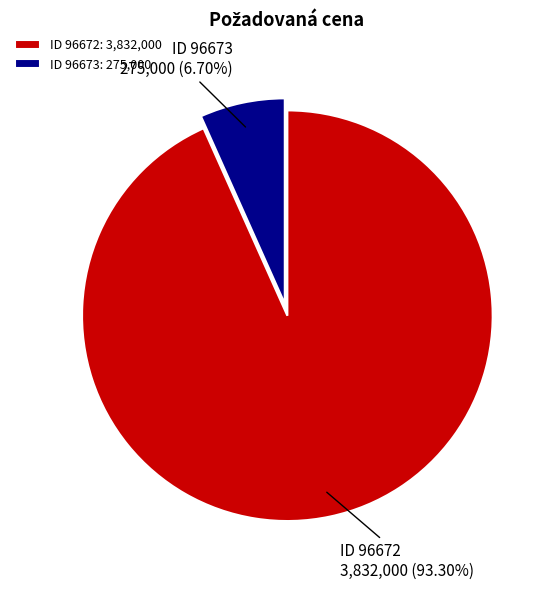

To the nearest percent, what is the difference between the largest and smallest slice percentages?

87%